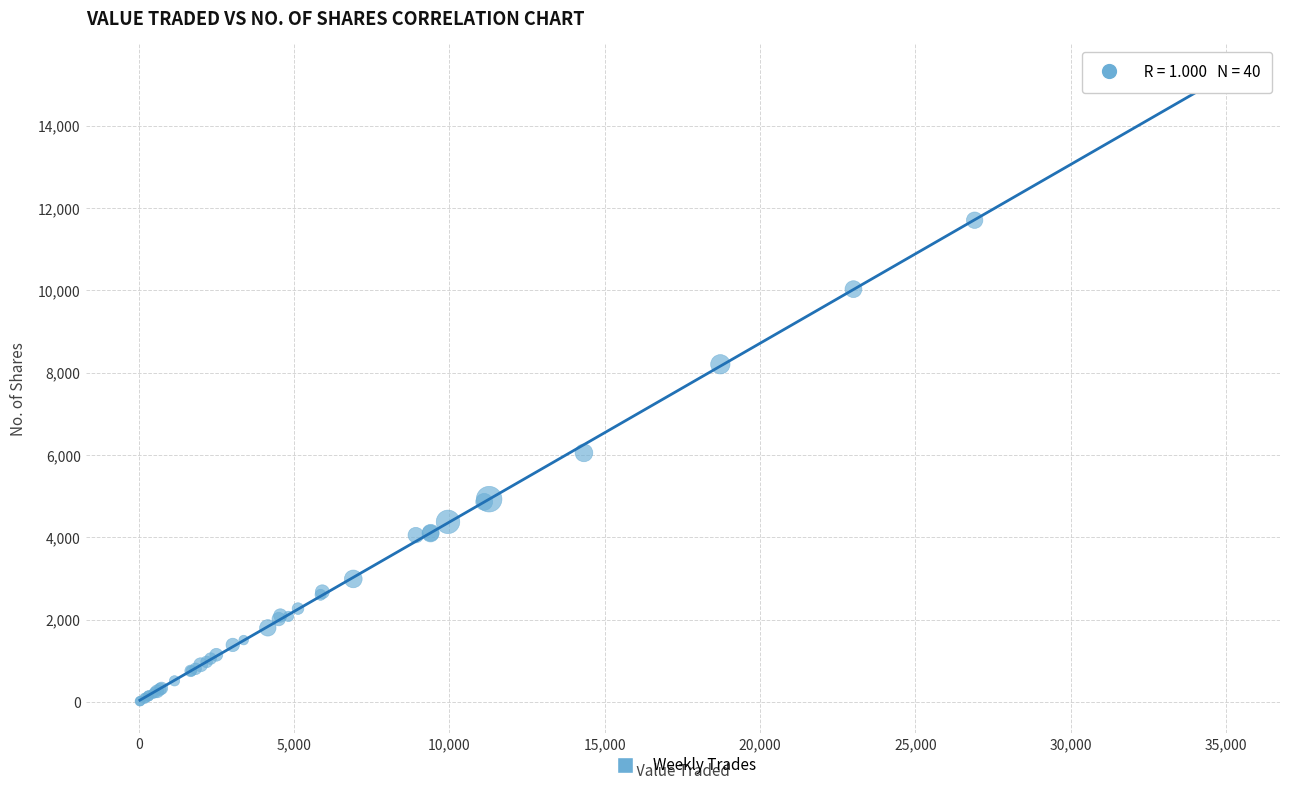

What Y value in the scatter plot is closest to 7612?

8200